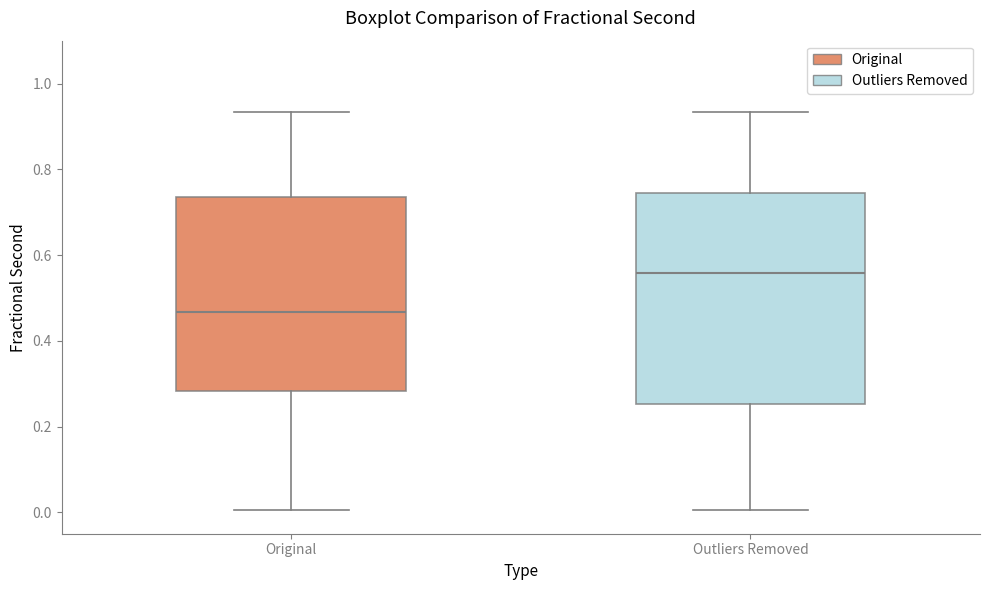

Where does the upper whisker of the box for Original end on the y-axis? The values are not printed on the chart, so give them approximately, as read against the axis.

0.94